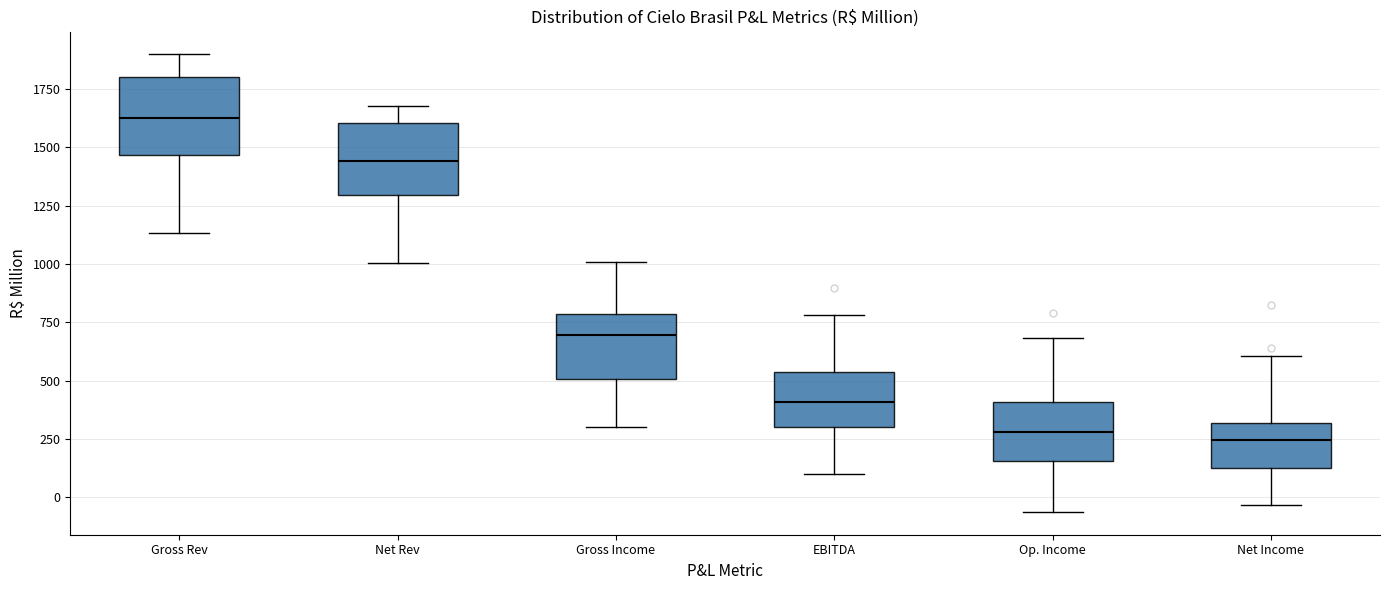

Where does the lower whisker of the box for Gross Income end on the y-axis? The values are not printed on the chart, so give them approximately, as read against the axis.

300